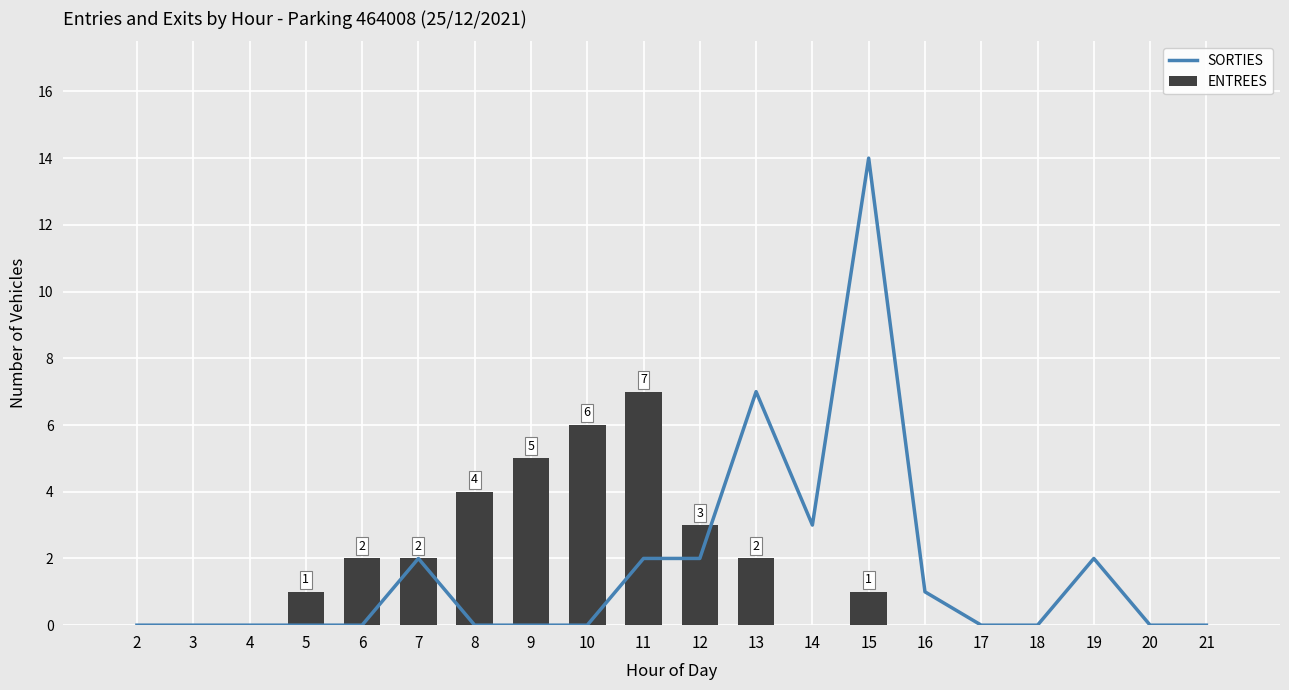

Which label corresponds to the smallest value in the chart?

2